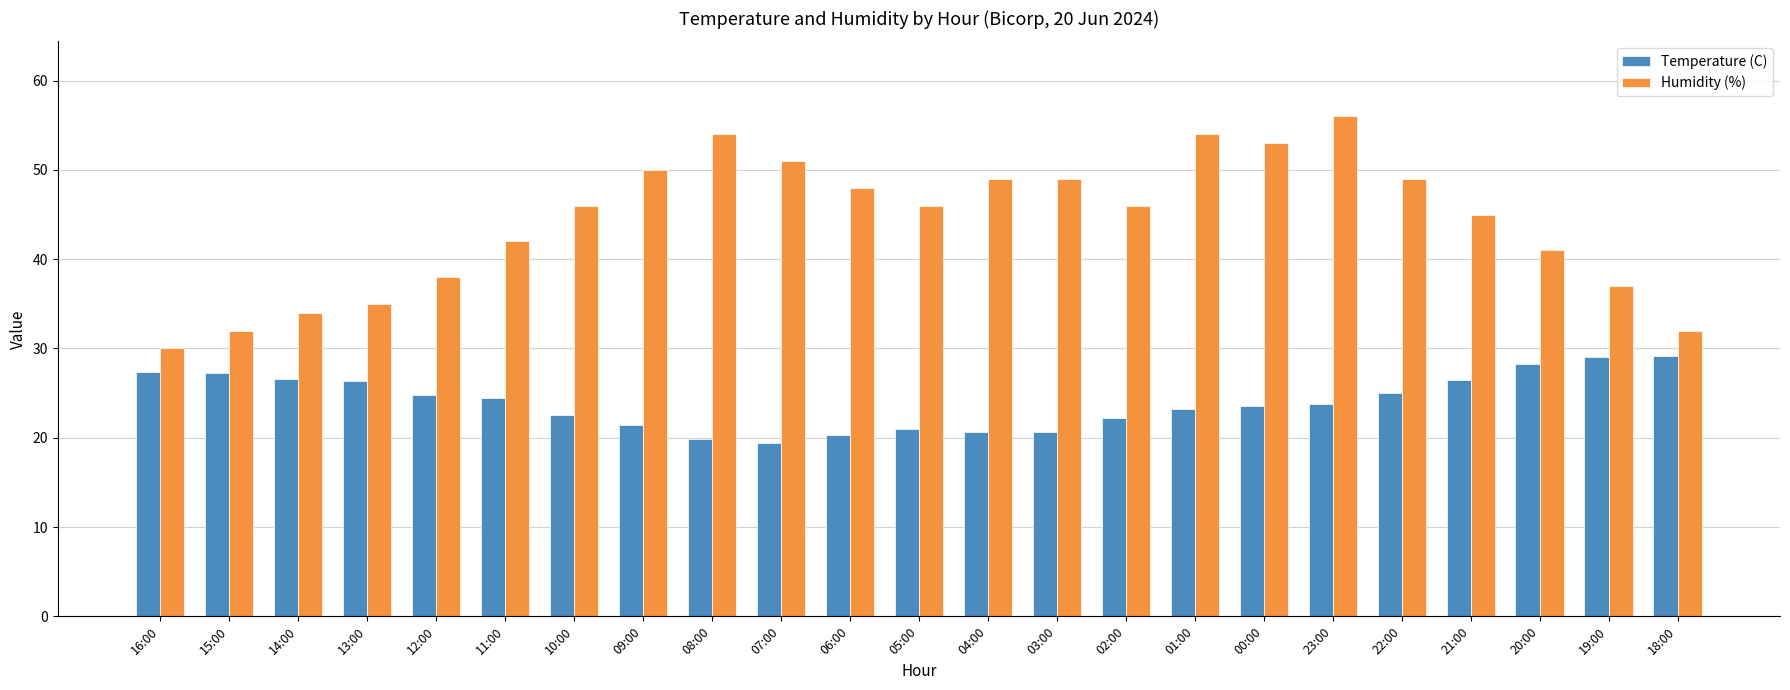

True or false: Humidity (%) has a value of 84.3 at 23:00.

False